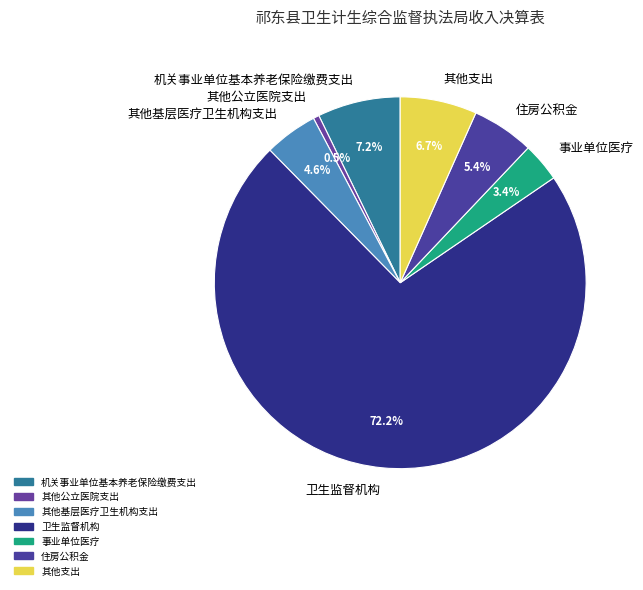

To the nearest percent, what portion does 卫生监督机构 represent?

72%